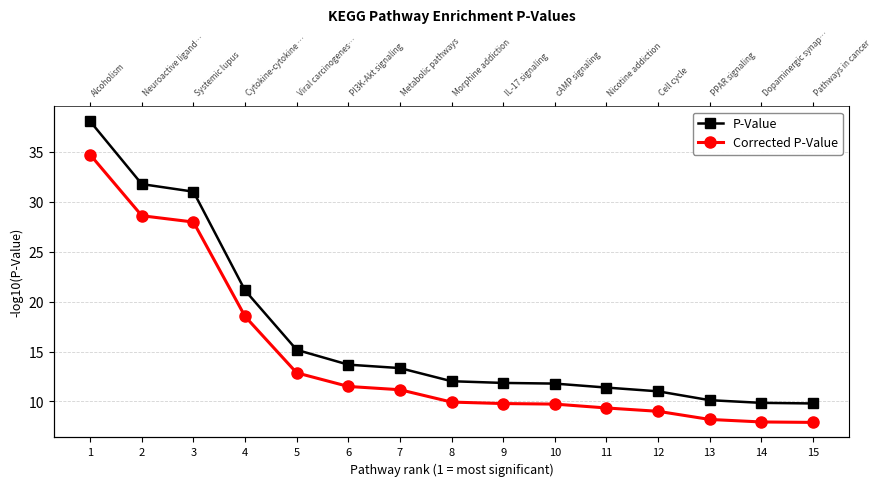

How many lines are shown in the chart?

2